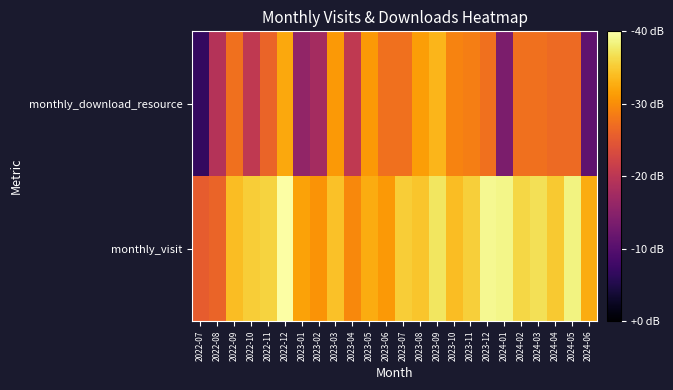

Which label corresponds to the largest value in the chart?

2022-12